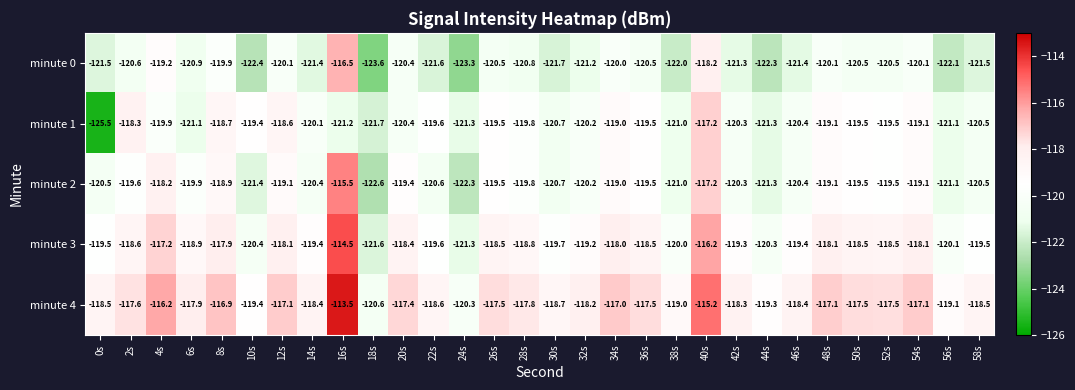

The value of minute 3 at 4s is -117.2. True or false?

True